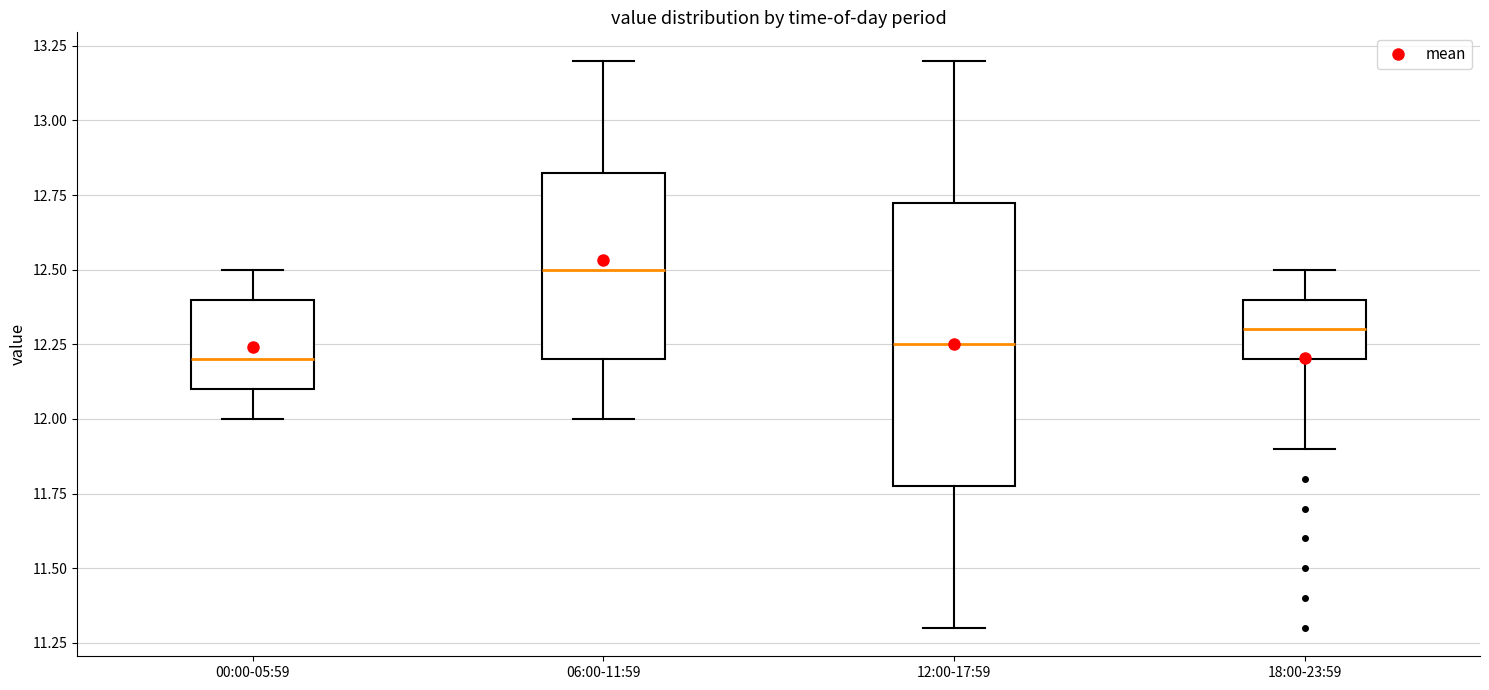

Reading left to right, read every box against the y-axis: the position of its median line, the range the box covers, and the ends of its whiskers. The values are not printed on the chart, so give them approximately, as read against the axis.

00:00-05:59: median 12.20, box 12.10 to 12.40, whiskers 12.00 to 12.50
06:00-11:59: median 12.50, box 12.20 to 12.85, whiskers 12.00 to 13.20
12:00-17:59: median 12.25, box 11.80 to 12.75, whiskers 11.30 to 13.20
18:00-23:59: median 12.30, box 12.20 to 12.40, whiskers 11.90 to 12.50